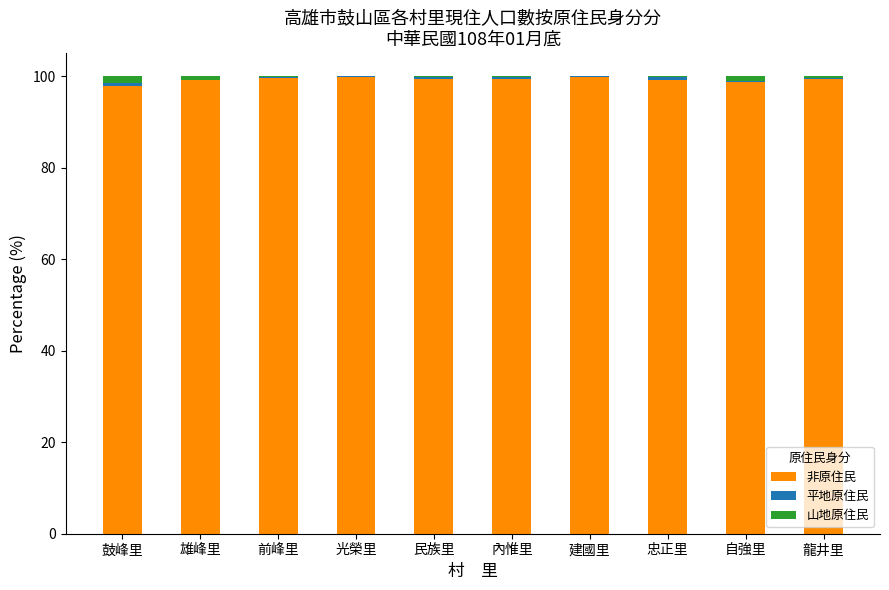

The 非原住民 series shows 133.1 at 建國里. True or false?

False